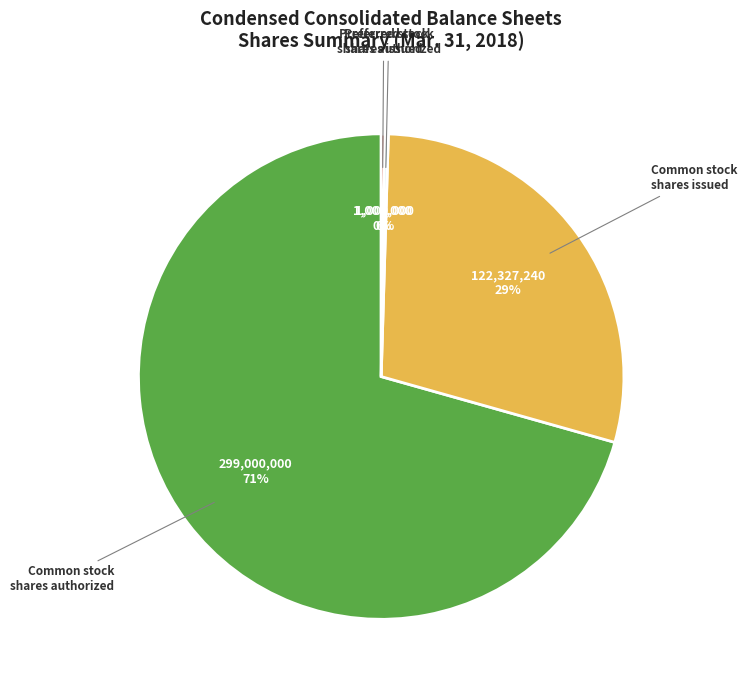

To the nearest percent, what is the average slice percentage?

25%